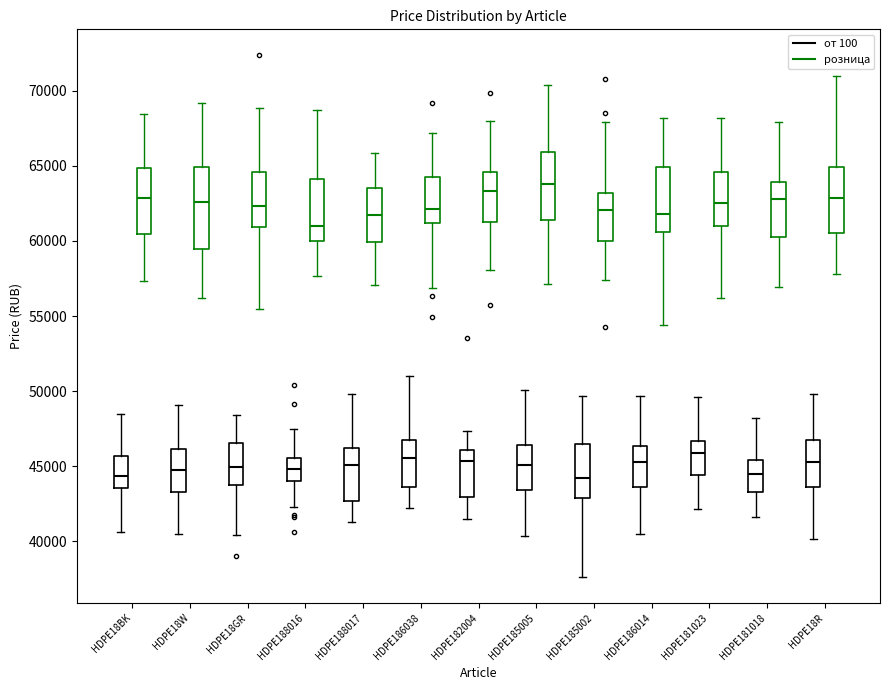

Reading left to right, read every box against the y-axis: the position of its median line, the range the box covers, and the ends of its whiskers. The values are not printed on the chart, so give them approximately, as read against the axis.

HDPE18BK (от 100): median 44500, box 43500 to 45500, whiskers 40500 to 48500
HDPE18BK (розница): median 63000, box 60500 to 65000, whiskers 57500 to 68500
HDPE18W (от 100): median 45000, box 43500 to 46000, whiskers 40500 to 49000
HDPE18W (розница): median 62500, box 59500 to 65000, whiskers 56000 to 69000
HDPE18GR (от 100): median 45000, box 43500 to 46500, whiskers 40500 to 48500
HDPE18GR (розница): median 62500, box 61000 to 64500, whiskers 55500 to 69000
HDPE188016 (от 100): median 45000, box 44000 to 45500, whiskers 42500 to 47500
HDPE188016 (розница): median 61000, box 60000 to 64000, whiskers 57500 to 68500
HDPE188017 (от 100): median 45000, box 42500 to 46000, whiskers 41500 to 50000
HDPE188017 (розница): median 61500, box 60000 to 63500, whiskers 57000 to 66000
HDPE186038 (от 100): median 45500, box 43500 to 46500, whiskers 42000 to 51000
HDPE186038 (розница): median 62000, box 61000 to 64500, whiskers 57000 to 67000
HDPE182004 (от 100): median 45500, box 43000 to 46000, whiskers 41500 to 47500
HDPE182004 (розница): median 63500, box 61500 to 64500, whiskers 58000 to 68000
HDPE185005 (от 100): median 45000, box 43500 to 46500, whiskers 40500 to 50000
HDPE185005 (розница): median 64000, box 61500 to 66000, whiskers 57000 to 70500
HDPE185002 (от 100): median 44000, box 43000 to 46500, whiskers 37500 to 49500
HDPE185002 (розница): median 62000, box 60000 to 63000, whiskers 57500 to 68000
HDPE186014 (от 100): median 45500, box 43500 to 46500, whiskers 40500 to 49500
HDPE186014 (розница): median 62000, box 60500 to 65000, whiskers 54500 to 68000
HDPE181023 (от 100): median 46000, box 44500 to 46500, whiskers 42000 to 49500
HDPE181023 (розница): median 62500, box 61000 to 64500, whiskers 56000 to 68000
HDPE181018 (от 100): median 44500, box 43500 to 45500, whiskers 41500 to 48000
HDPE181018 (розница): median 63000, box 60500 to 64000, whiskers 57000 to 68000
HDPE18R (от 100): median 45500, box 43500 to 47000, whiskers 40000 to 50000
HDPE18R (розница): median 63000, box 60500 to 65000, whiskers 58000 to 71000